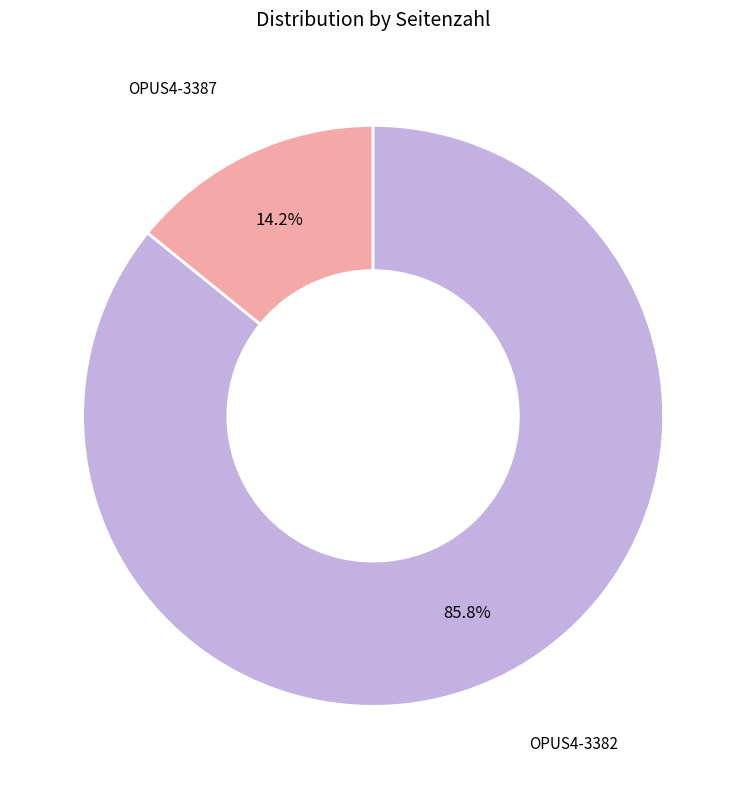

What is the smallest slice in the pie chart?

OPUS4-3387